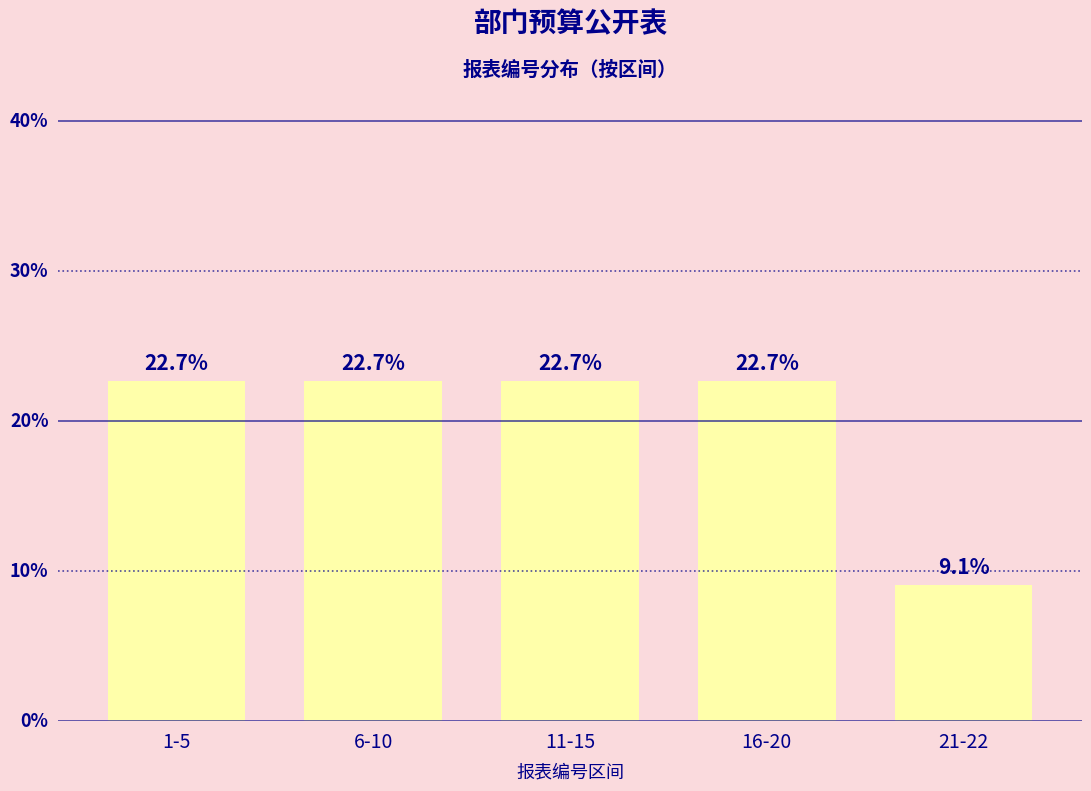

What is the label of the 4th bar from the right?

6-10